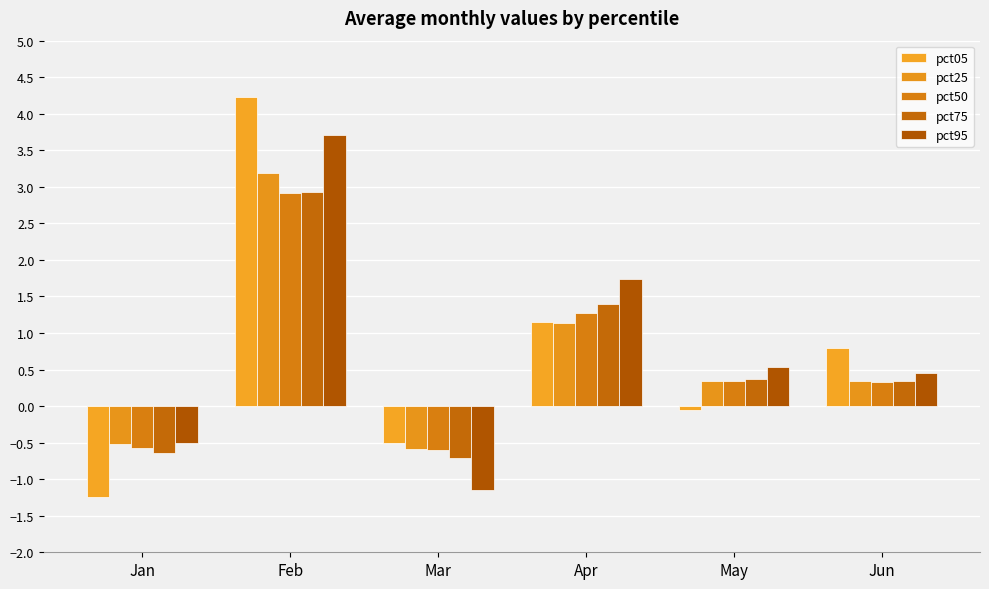

True or false: pct75 has a value of -0.3 at Mar.

False